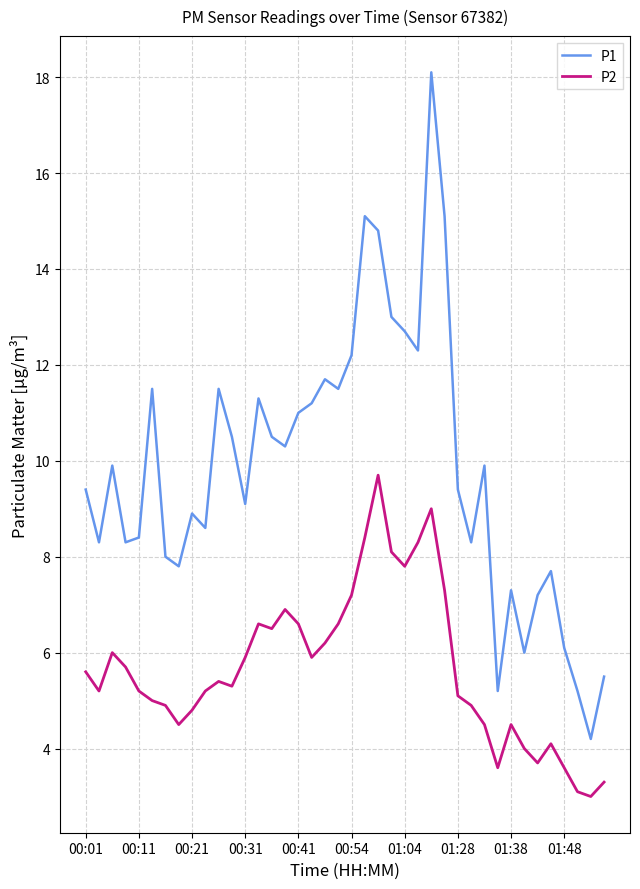

Which series has the widest spread of values?

P1